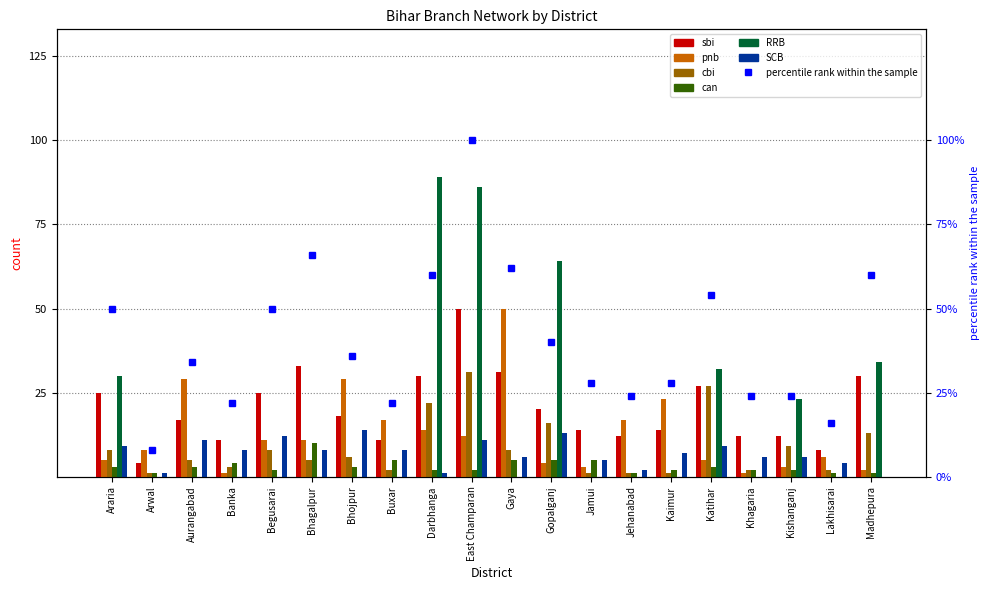

Which series changed the most between Aurangabad and Bhagalpur?

pnb